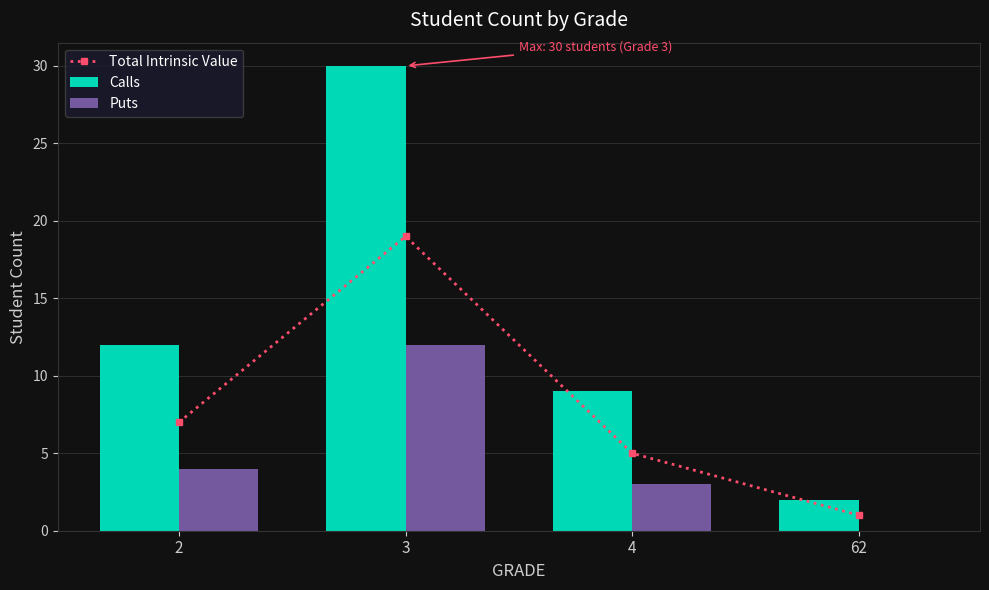

Reading left to right, transcribe all the data shown in this chart.

Total Intrinsic Value: 7	19	5	1
Calls: 12	30	9	2
Puts: 4	12	3	0